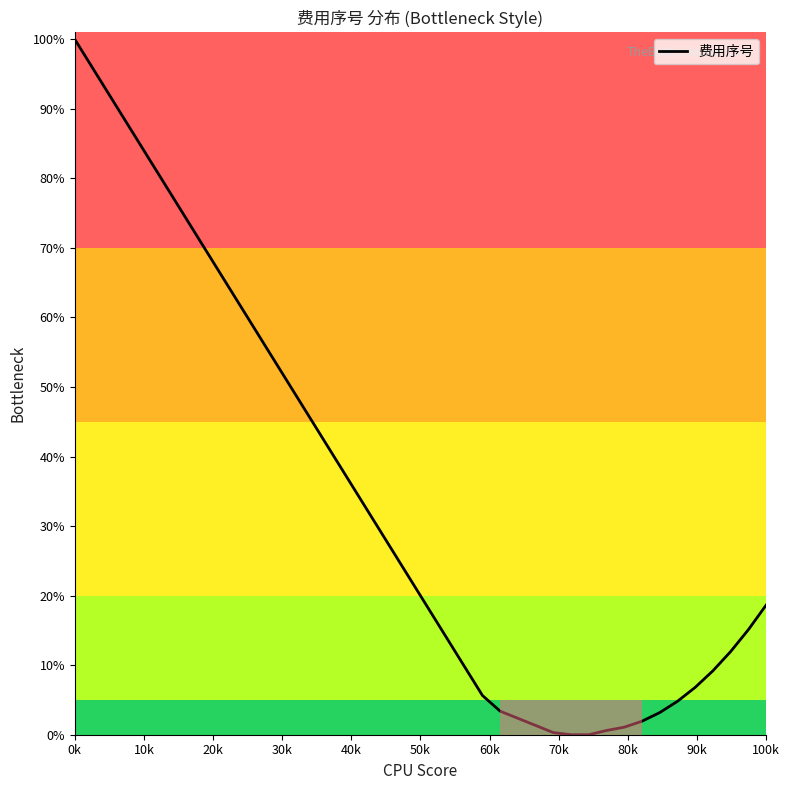

What is the greatest value displayed?

100.0